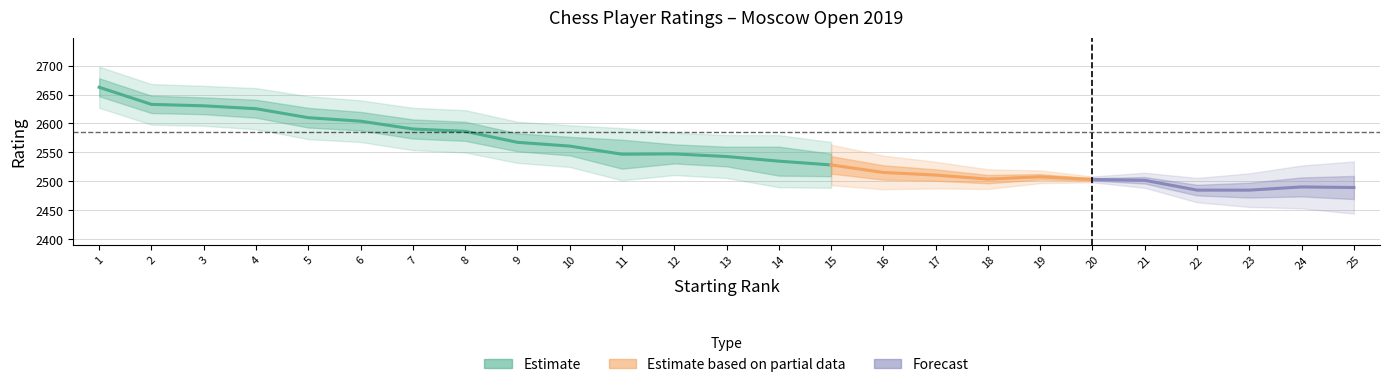

Is the value of RtgN at 21 greater than the value of RtgI at 17?

No